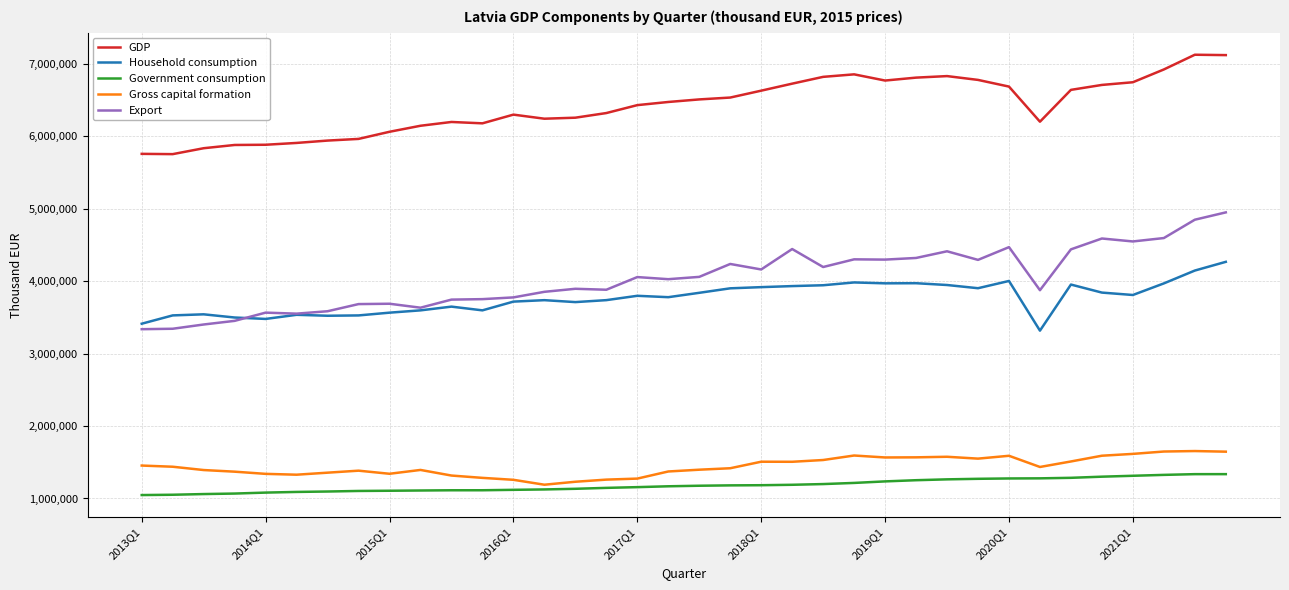

Which series has the widest spread of values?

Export